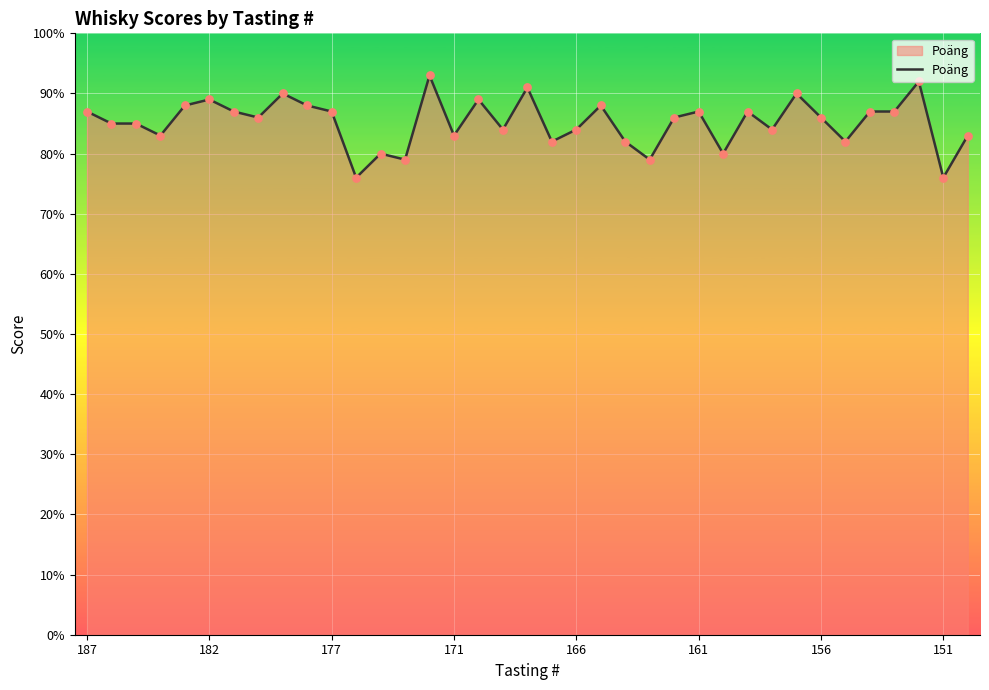

What is the greatest value displayed?

93